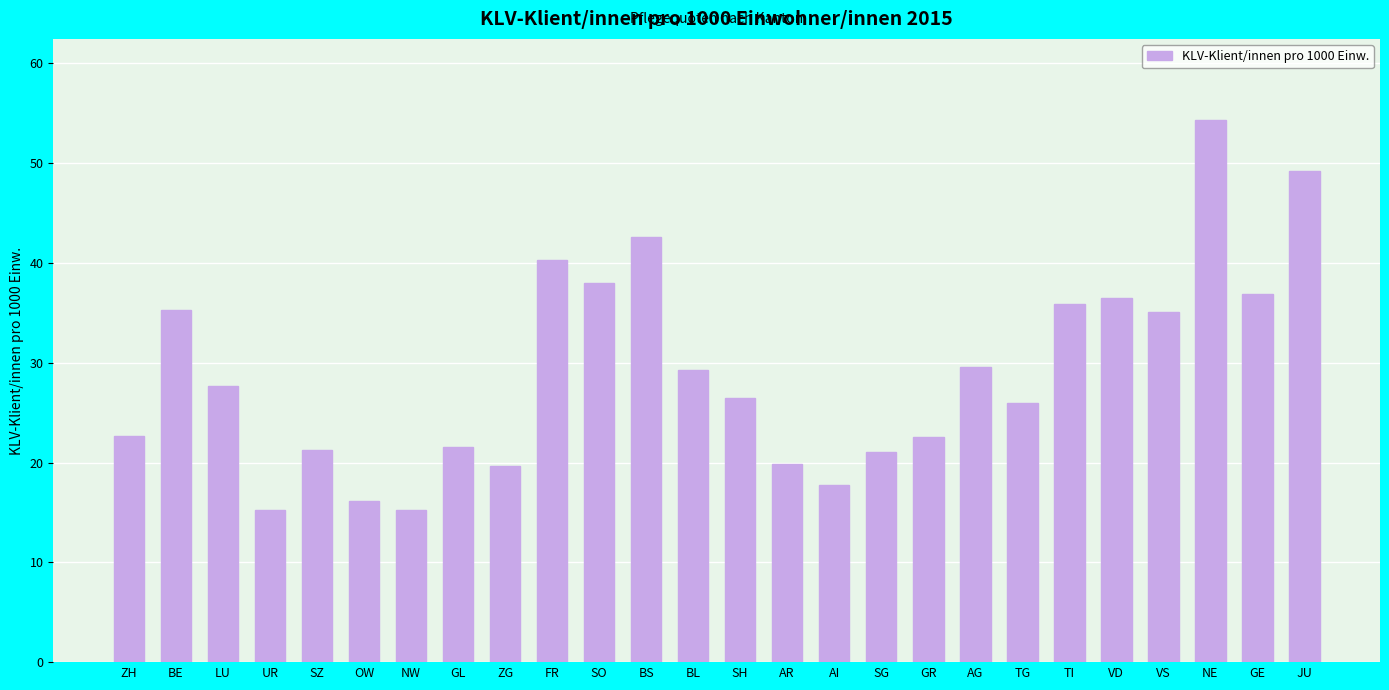

Is it true that the value at AI is 17.8?

True